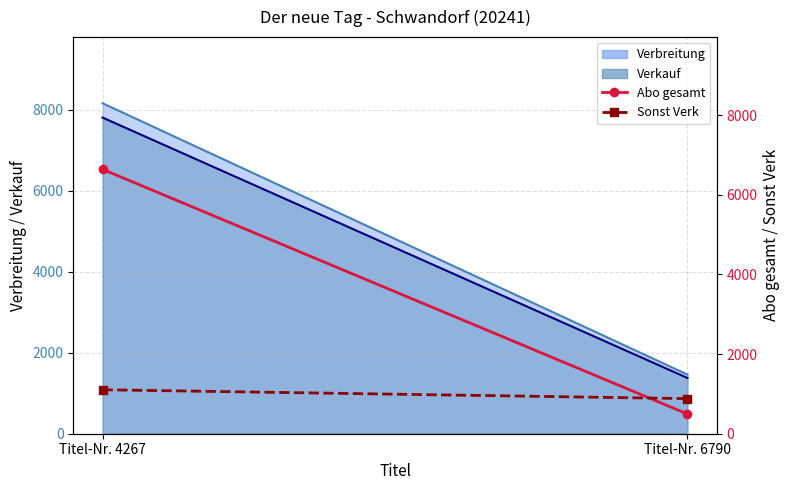

The value of Abo gesamt at Titel-Nr. 6790 is 781. True or false?

False